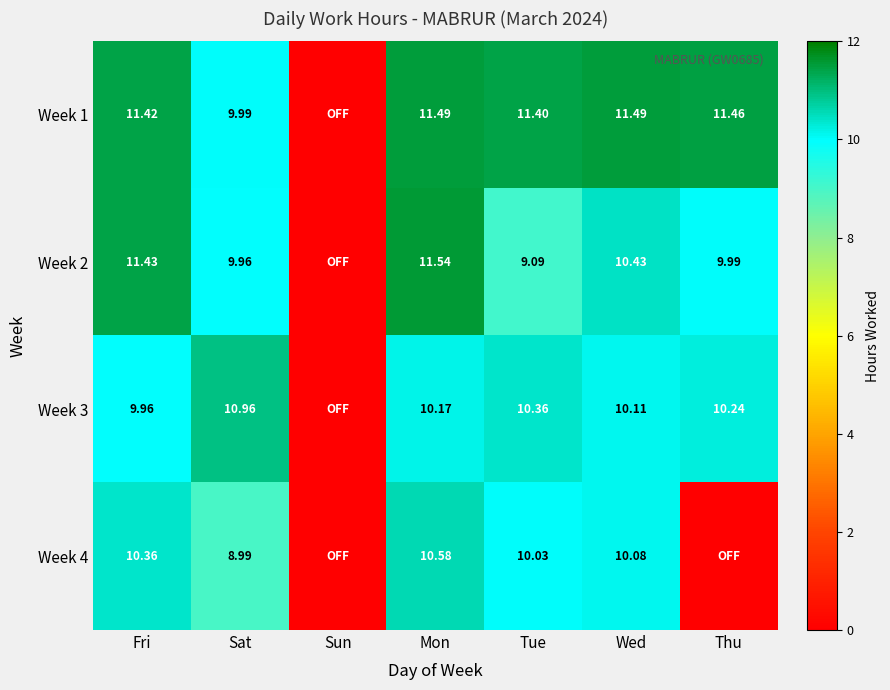

List the labels in order of Week 1 value, smallest first.

Sun, Sat, Tue, Fri, Thu, Mon, Wed